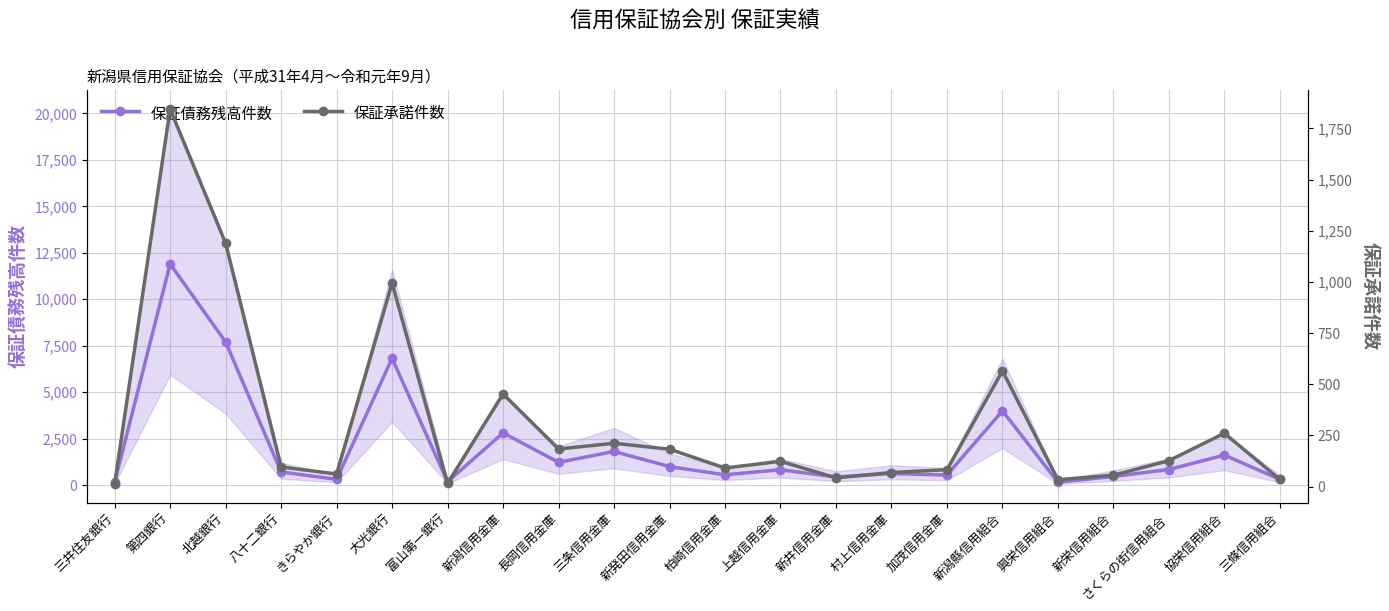

Where does the 保証承諾件数 series first go above 124?

第四銀行